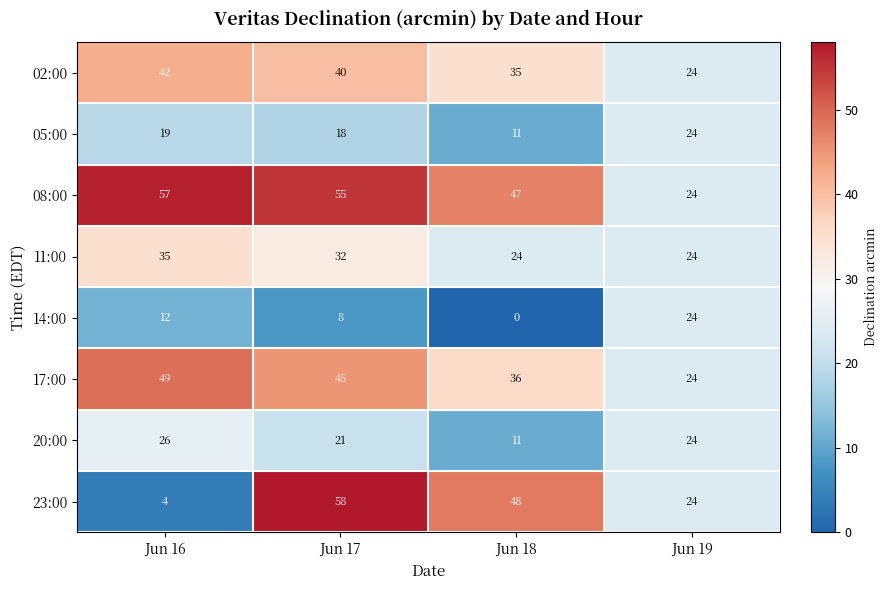

Rank the series at Jun 16 from lowest to highest value.

23:00, 14:00, 05:00, 20:00, 11:00, 02:00, 17:00, 08:00